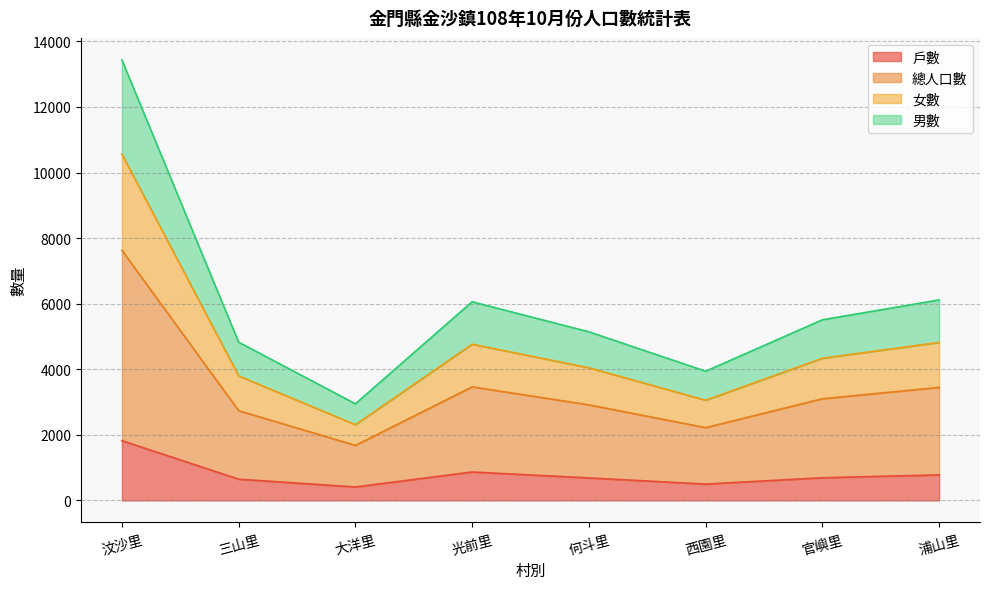

Rank the categories by 總人口數 value from highest to lowest.

汶沙里, 浦山里, 光前里, 官嶼里, 何斗里, 三山里, 西園里, 大洋里